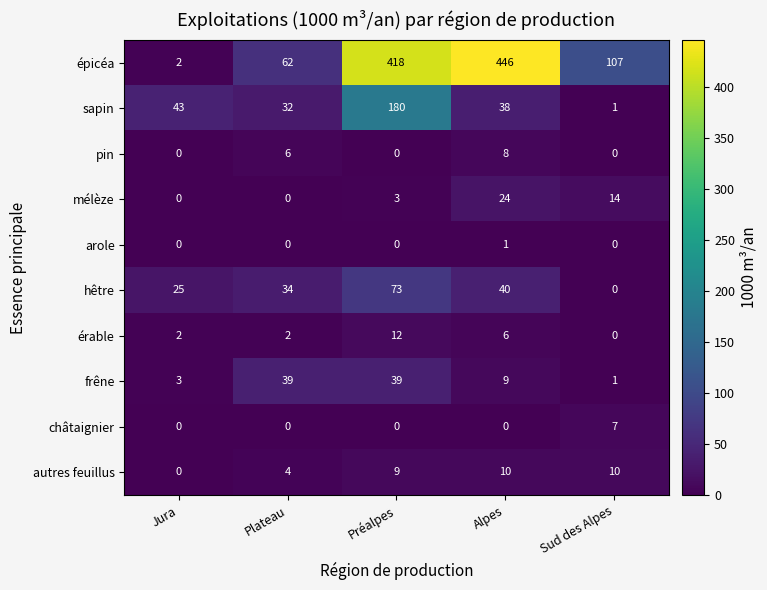

At which category is the sum across all series the highest?

Préalpes